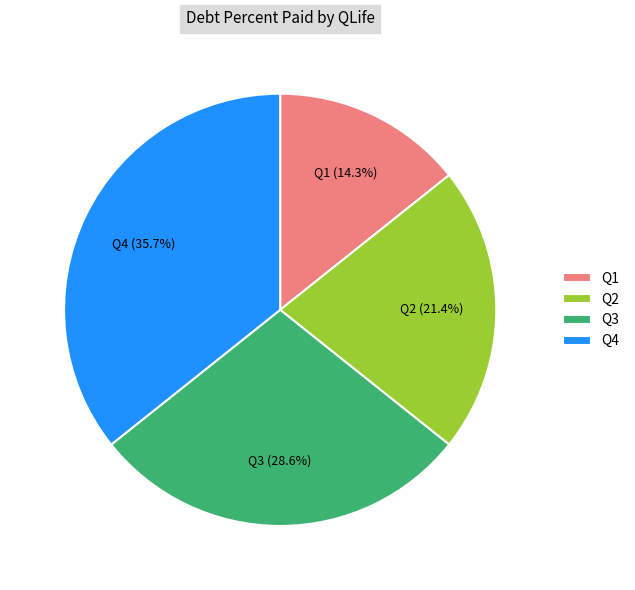

Does Q3 account for over 50% of the chart?

No